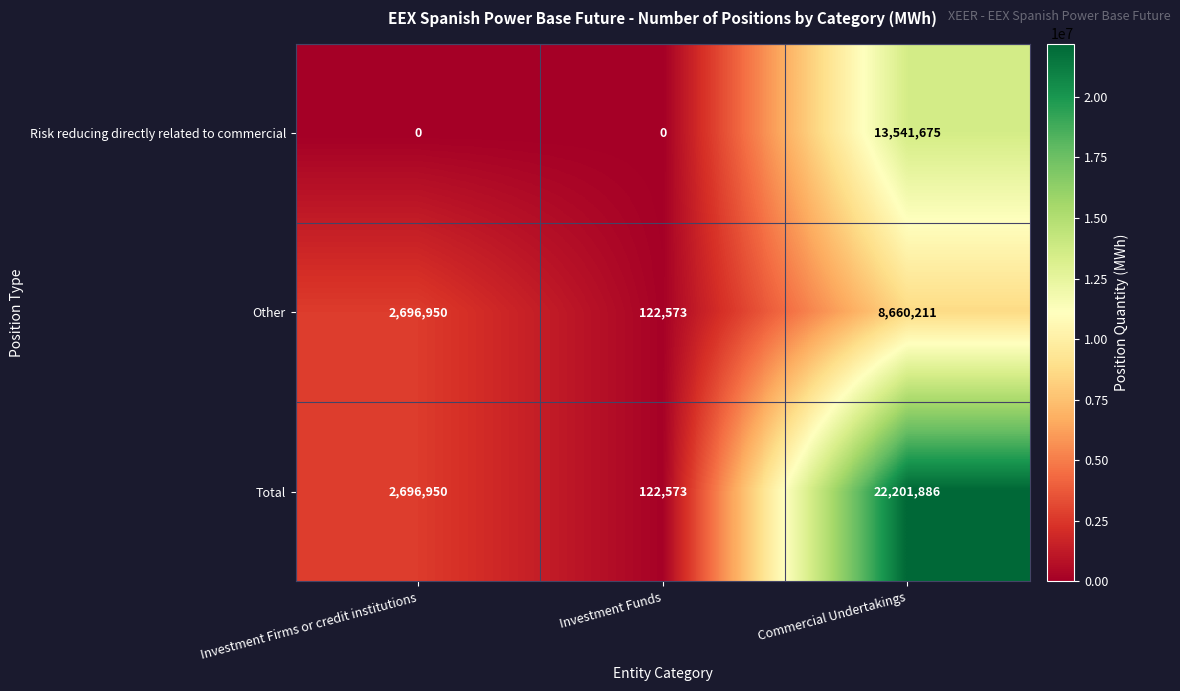

Reading left to right, transcribe all the data shown in this chart.

Risk reducing directly related to commercial: Investment Firms or credit institutions=0	Investment Funds=0	Commercial Undertakings=13541675
Other: Investment Firms or credit institutions=2696950	Investment Funds=122573	Commercial Undertakings=8660211
Total: Investment Firms or credit institutions=2696950	Investment Funds=122573	Commercial Undertakings=22201886